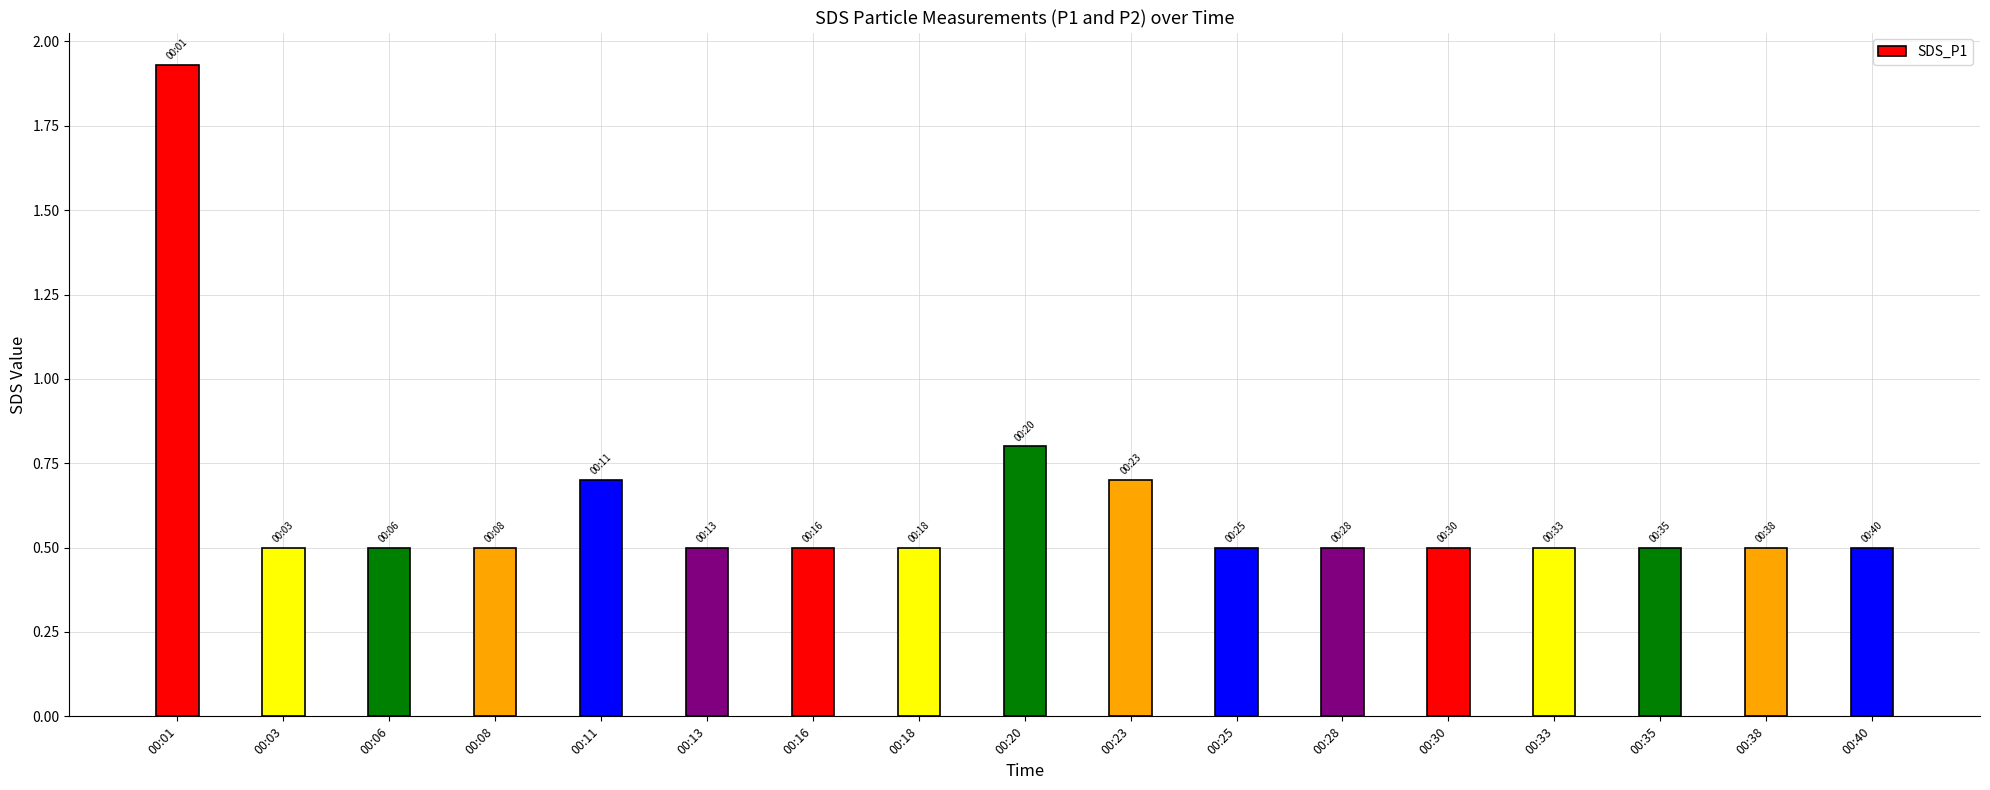

Which has a higher value, 00:11 or 00:30?

00:11